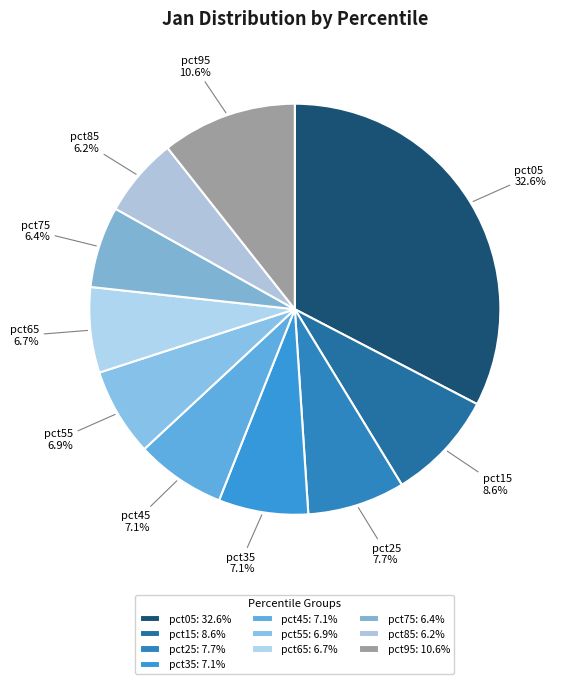

Is it true that pct55 is 7% of the pie?

True